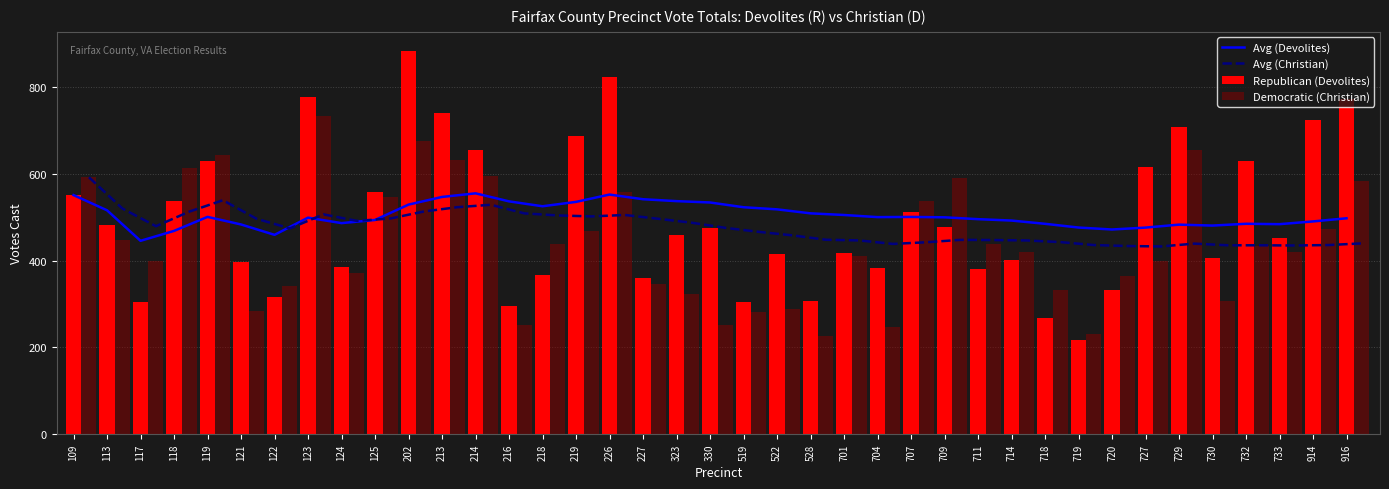

What is the difference between the maximum and second lowest values in the Democratic (Christian) series?

501